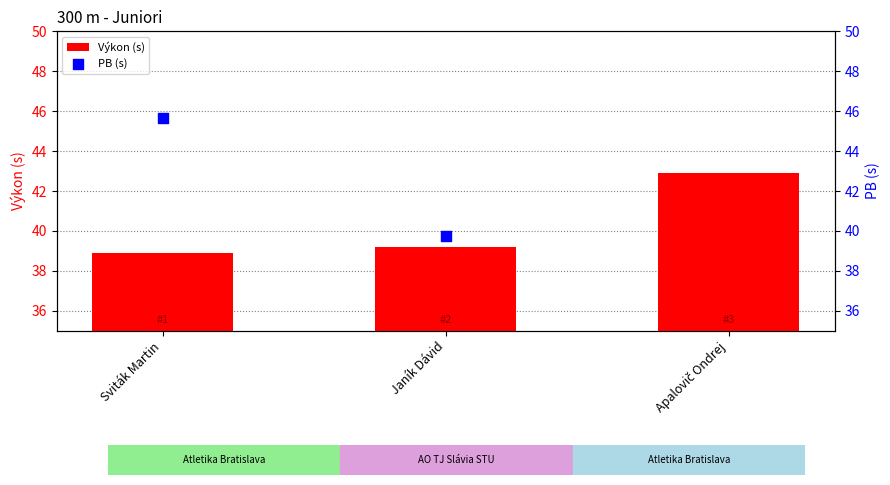

Is the value of Výkon (s) at Apalovič Ondrej greater than the value of PB (s) at Janík Dávid?

Yes